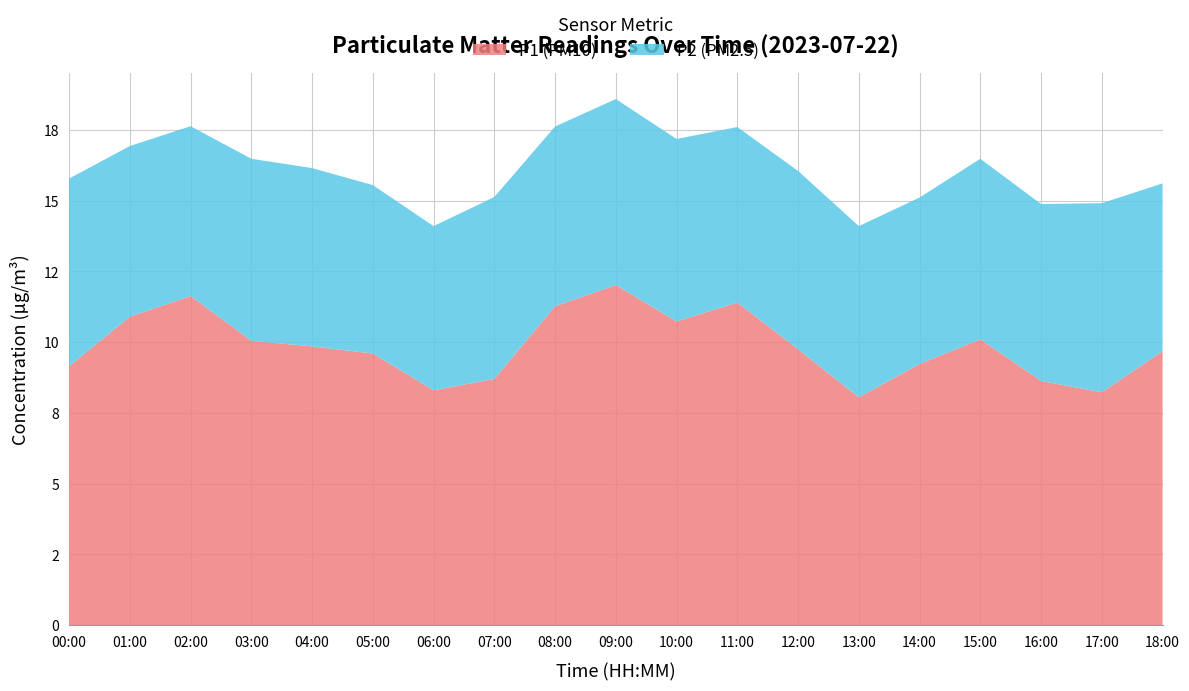

Reading left to right, what are all the values shown in this chart?

P1 (PM10): 9.2	10.9	11.6	10.1	9.8	9.6	8.3	8.7	11.3	12.0	10.7	11.4	9.8	8.1	9.2	10.1	8.6	8.2	9.7
P2 (PM2.5): 6.6	6.0	6.0	6.4	6.3	6.0	5.8	6.4	6.3	6.6	6.5	6.2	6.3	6.0	5.9	6.4	6.2	6.7	5.9